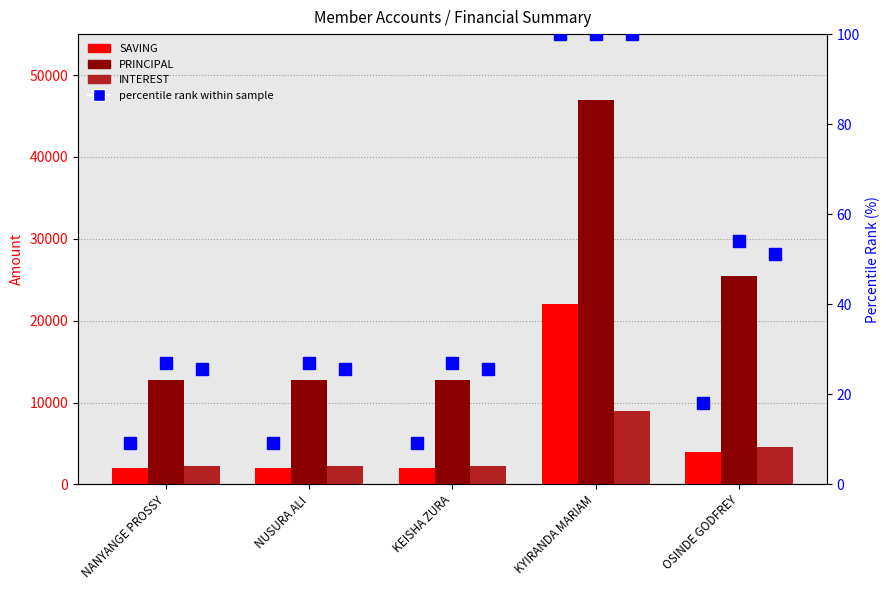

Which category has the lowest value across all series?

NANYANGE PROSSY